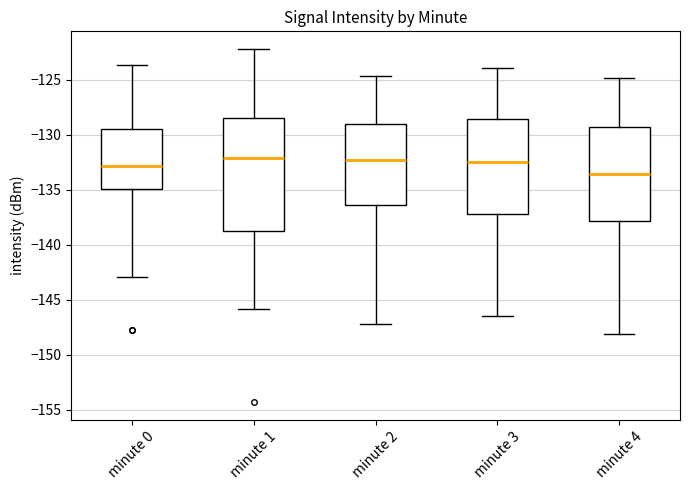

Which box has the lowest median line?

minute 4